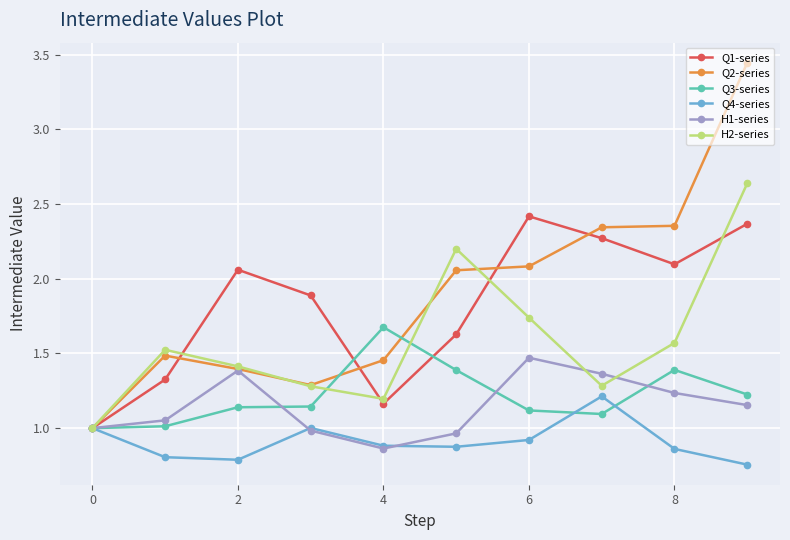

What is the value of the H2-series point at the 8th from the left?

1.3